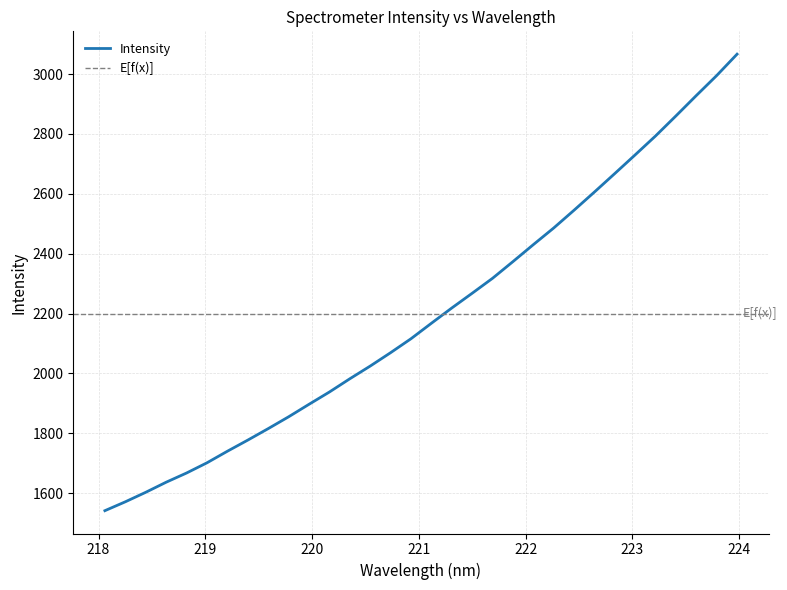

The chart shows a value of 691.7 at 219.589. True or false?

False